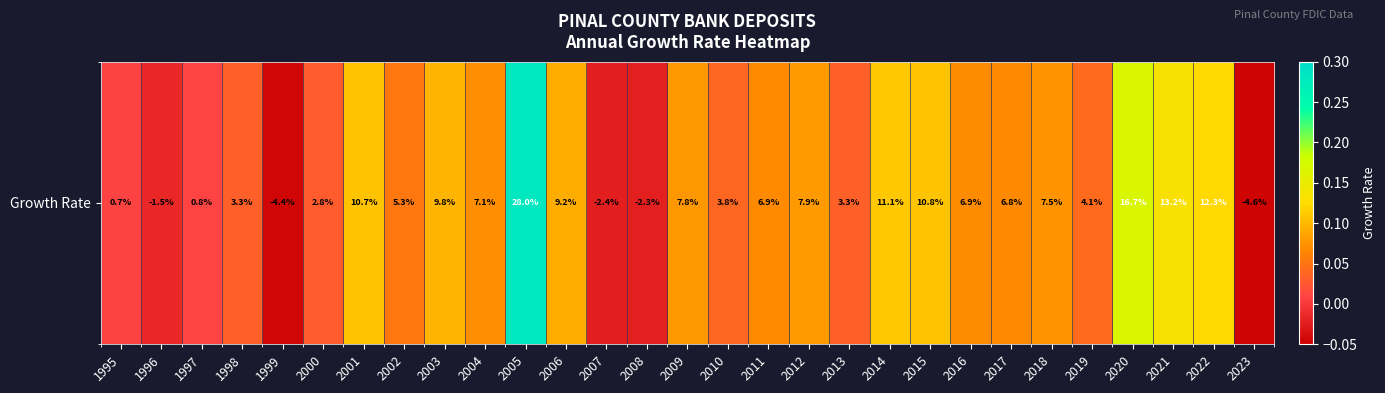

What is the approximate value at 2014?

0.1